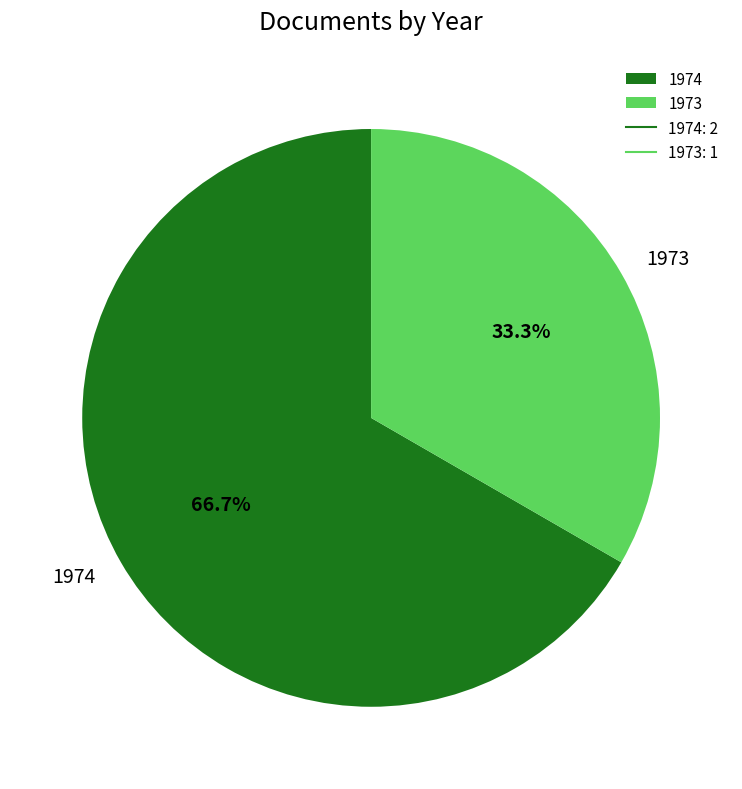

Which slice is the largest?

1974